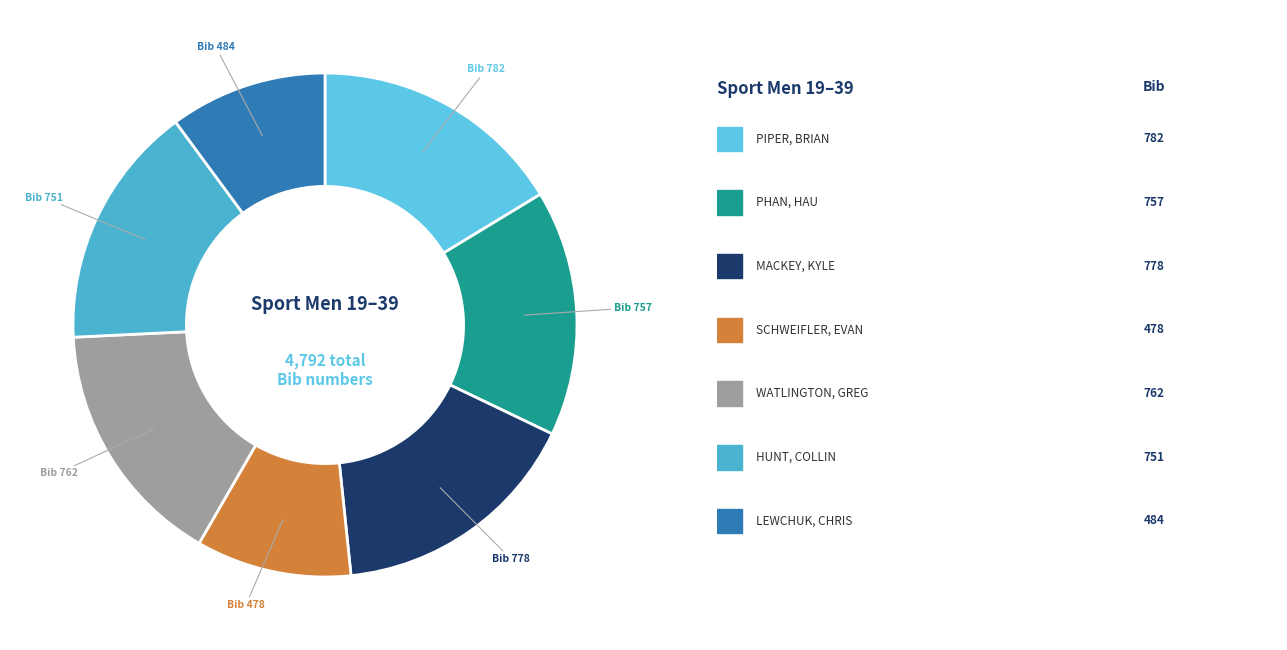

Rank the categories by value from highest to lowest.

PIPER, BRIAN, MACKEY, KYLE, WATLINGTON, GREG, PHAN, HAU, HUNT, COLLIN, LEWCHUK, CHRIS, SCHWEIFLER, EVAN